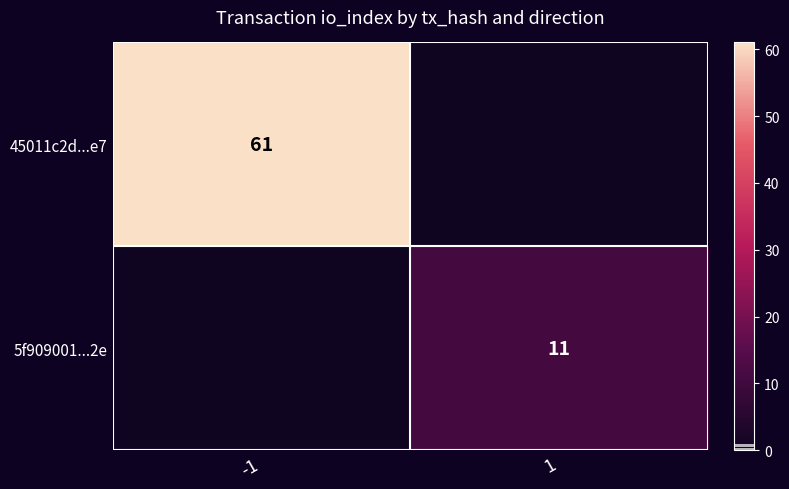

How many categories are shown in the chart?

2